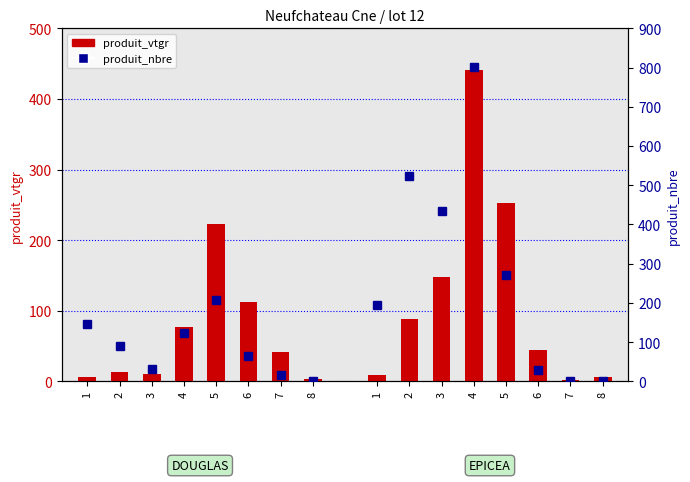

What are all the series names shown in the legend?

produit_vtgr, produit_nbre